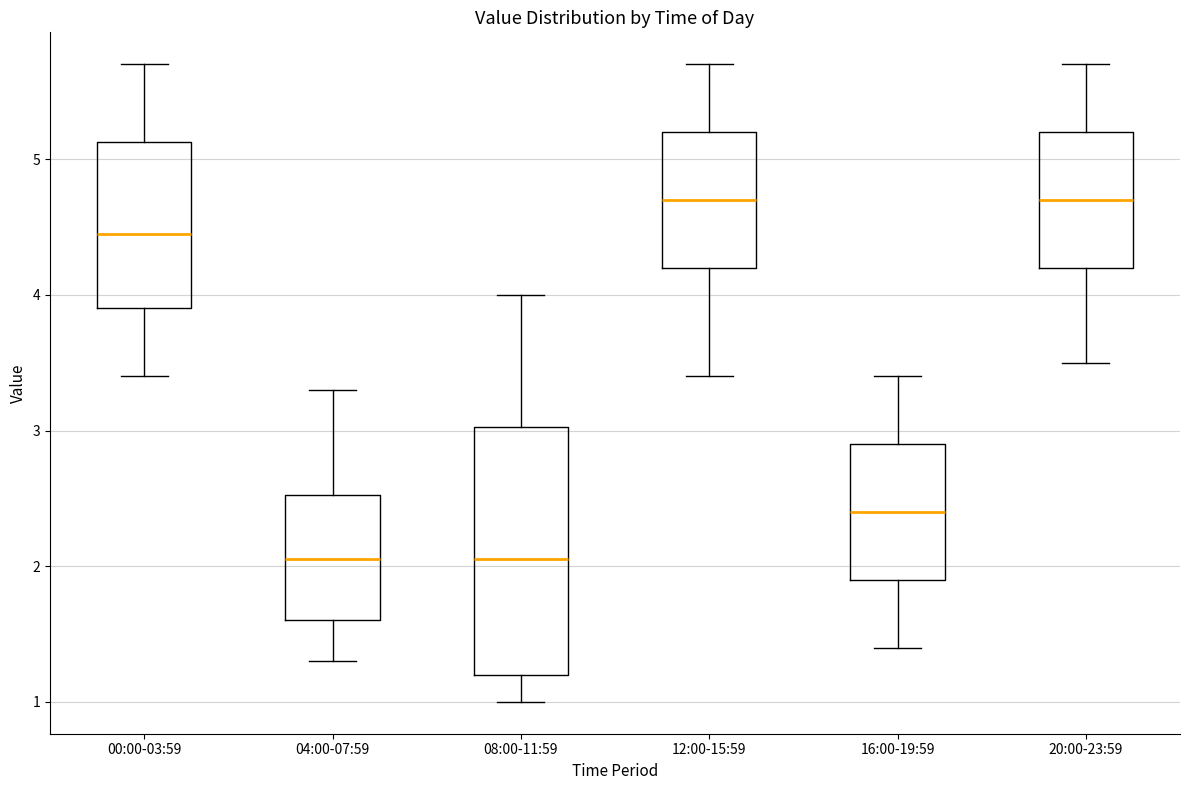

Where does the lower whisker of the box for 00:00-03:59 end on the y-axis? The values are not printed on the chart, so give them approximately, as read against the axis.

3.4